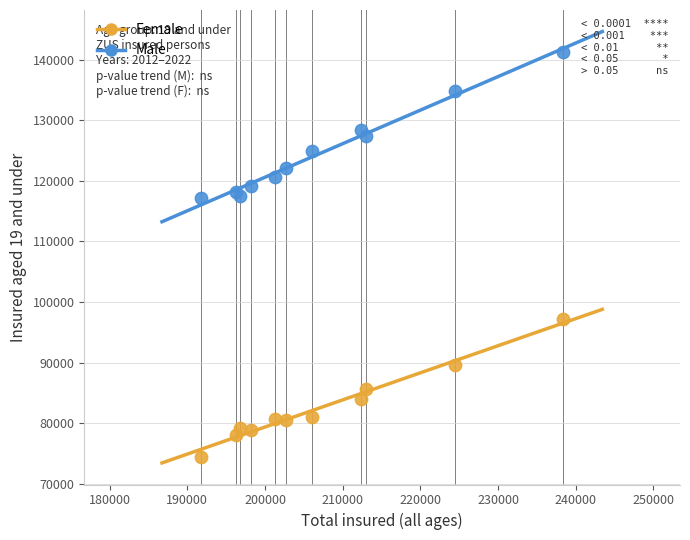

What is the X range (max minus min) for the scatter plot?

46677